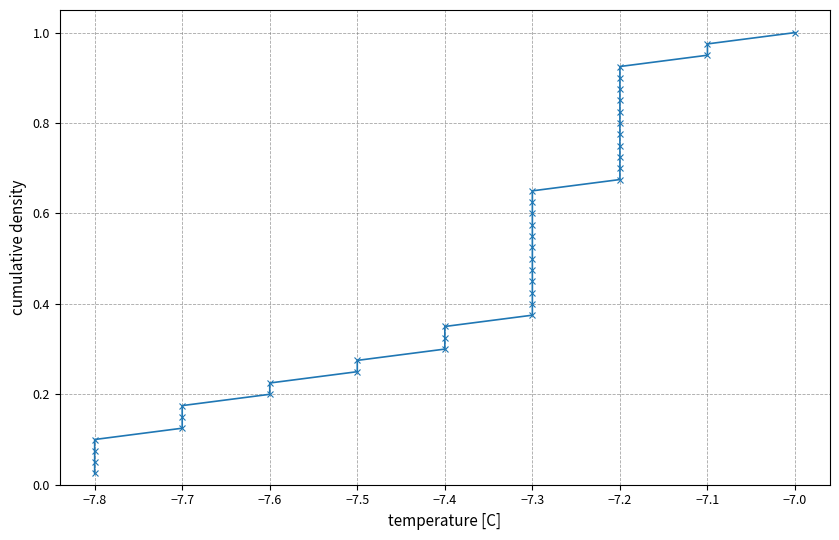

How many lines are shown in the chart?

1